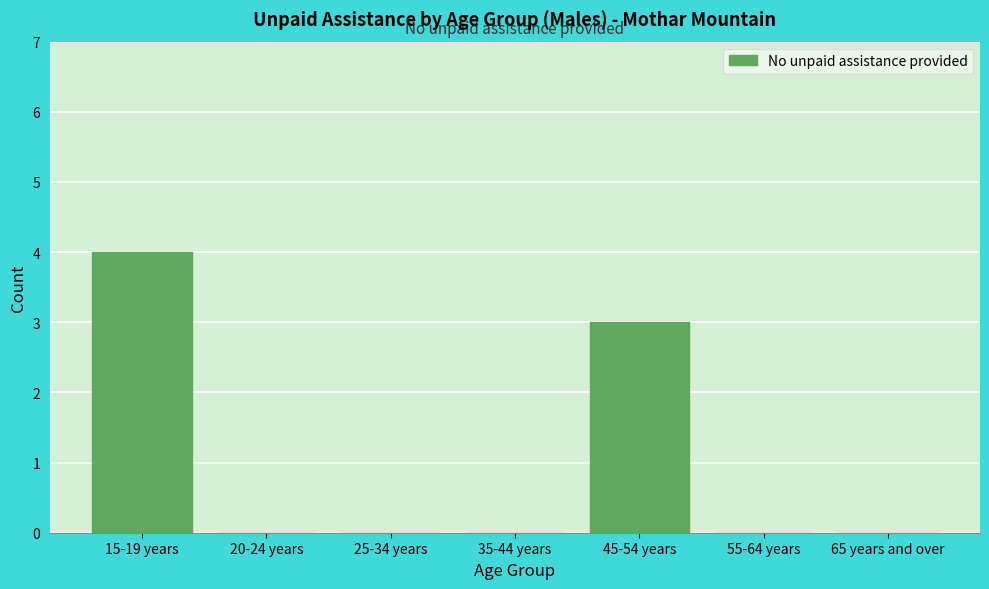

Where is the data nearest to the value 2?

45-54 years